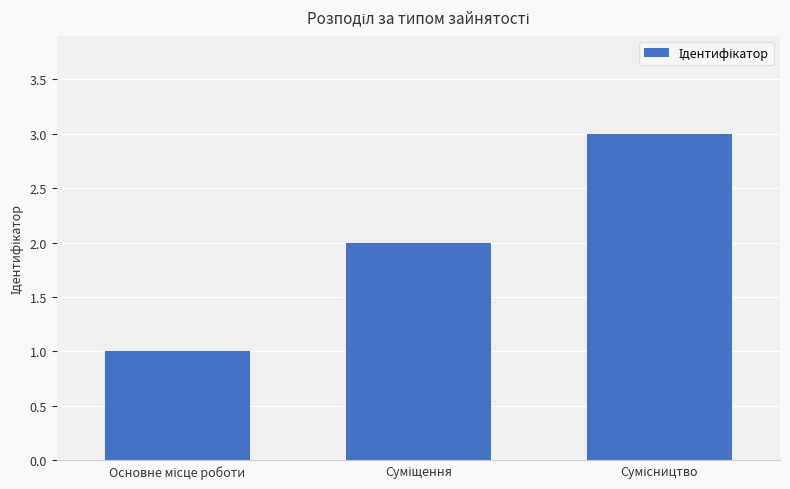

How many data points are less than 2?

1